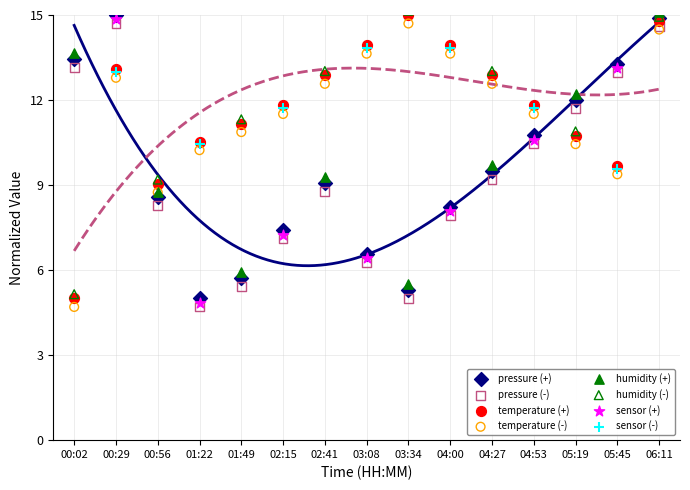

Which series reaches the maximum Y coordinate?

temperature